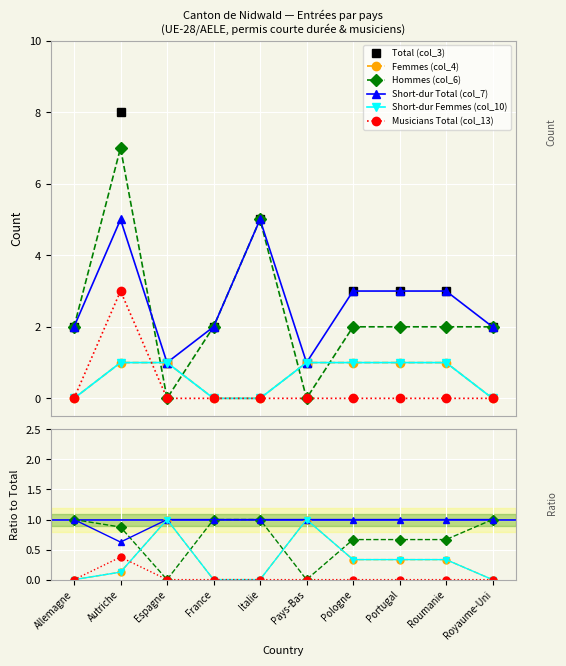

Reading left to right, extract all data points from this chart.

Total (col_3): 2.0	8.0	1.0	2.0	5.0	1.0	3.0	3.0	3.0	2.0
Femmes (col_4): 0.0	0.1	1.0	0.0	0.0	1.0	0.3	0.3	0.3	0.0
Hommes (col_6): 1.0	0.9	0.0	1.0	1.0	0.0	0.7	0.7	0.7	1.0
Short-dur Total (col_7): 1.0	0.6	1.0	1.0	1.0	1.0	1.0	1.0	1.0	1.0
Short-dur Femmes (col_10): 0.0	0.1	1.0	0.0	0.0	1.0	0.3	0.3	0.3	0.0
Musicians Total (col_13): 0.0	0.4	0.0	0.0	0.0	0.0	0.0	0.0	0.0	0.0